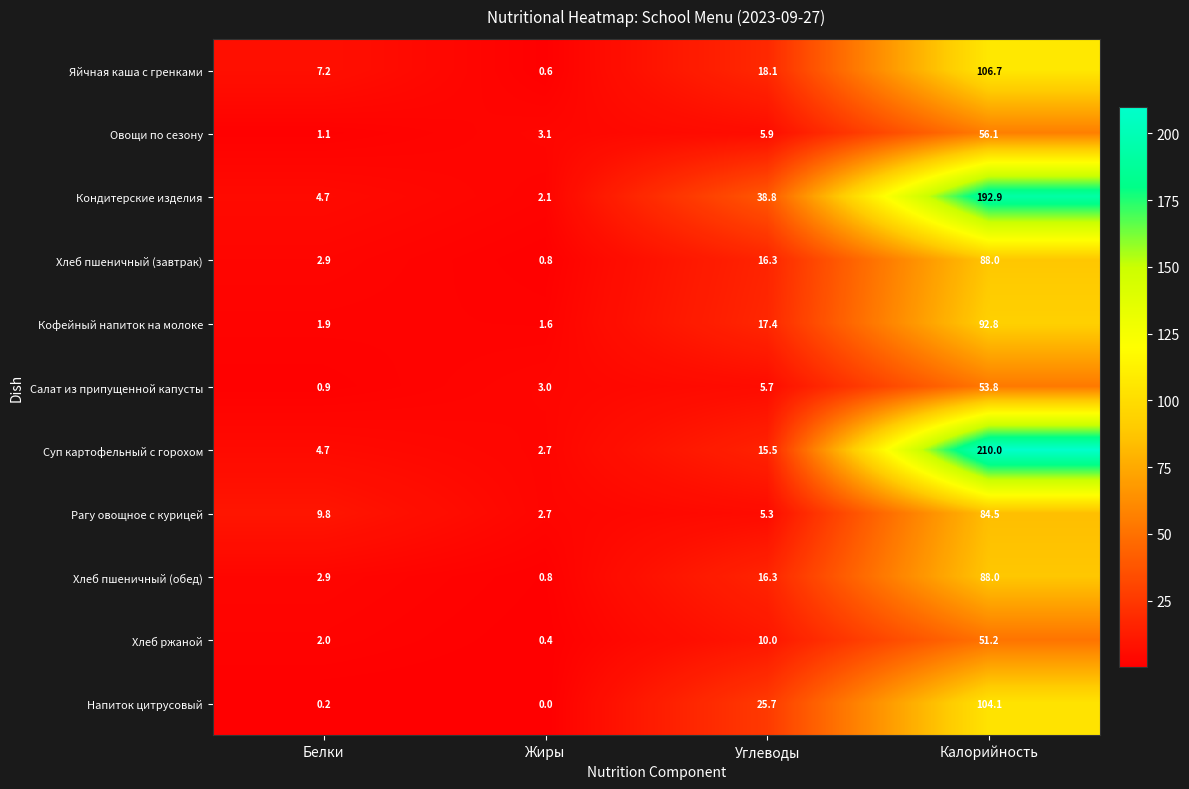

True or false: Напиток цитрусовый has a value of 148.9 at Калорийность.

False